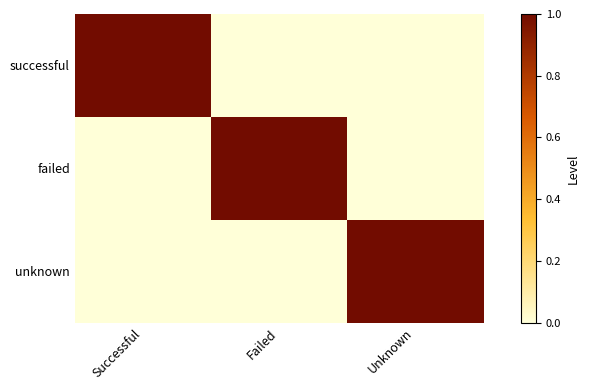

Which series has the largest range (max minus min)?

successful